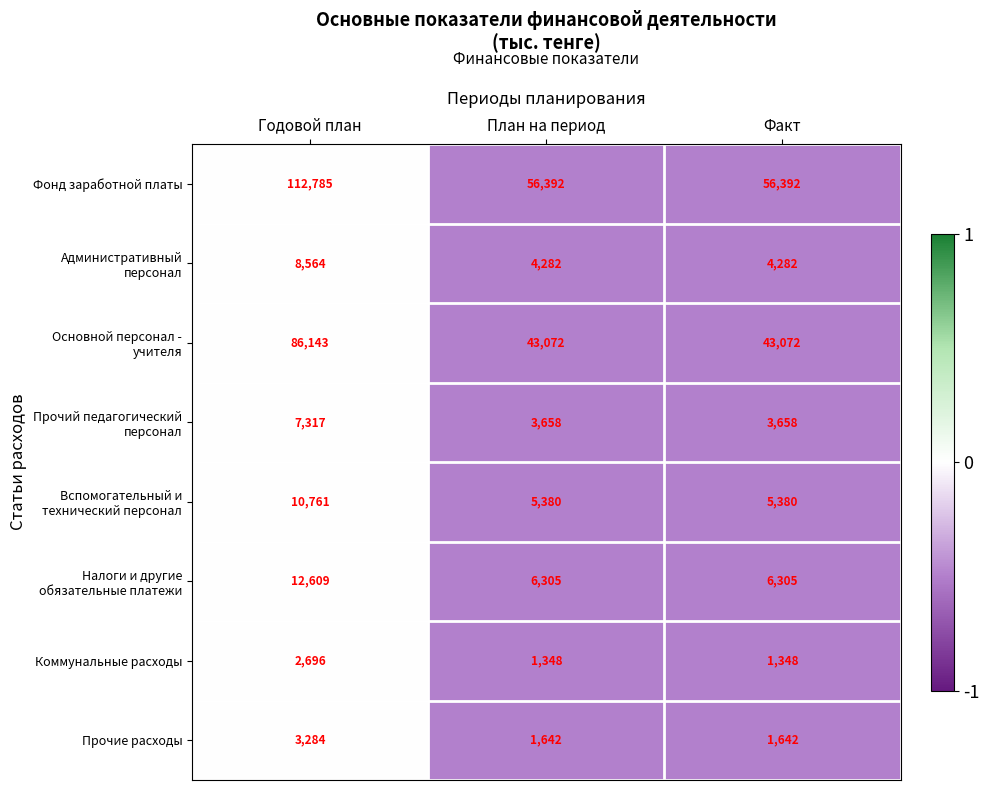

The Фонд заработной платы series shows 112785 at Годовой план. True or false?

True